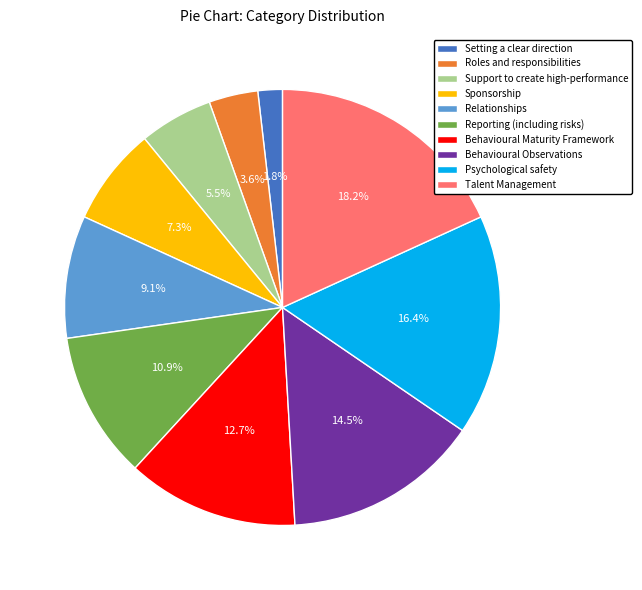

Rank the categories by value from highest to lowest.

Talent Management, Psychological safety, Behavioural Observations, Behavioural Maturity Framework, Reporting (including risks), Relationships, Sponsorship, Support to create high-performance, Roles and responsibilities, Setting a clear direction